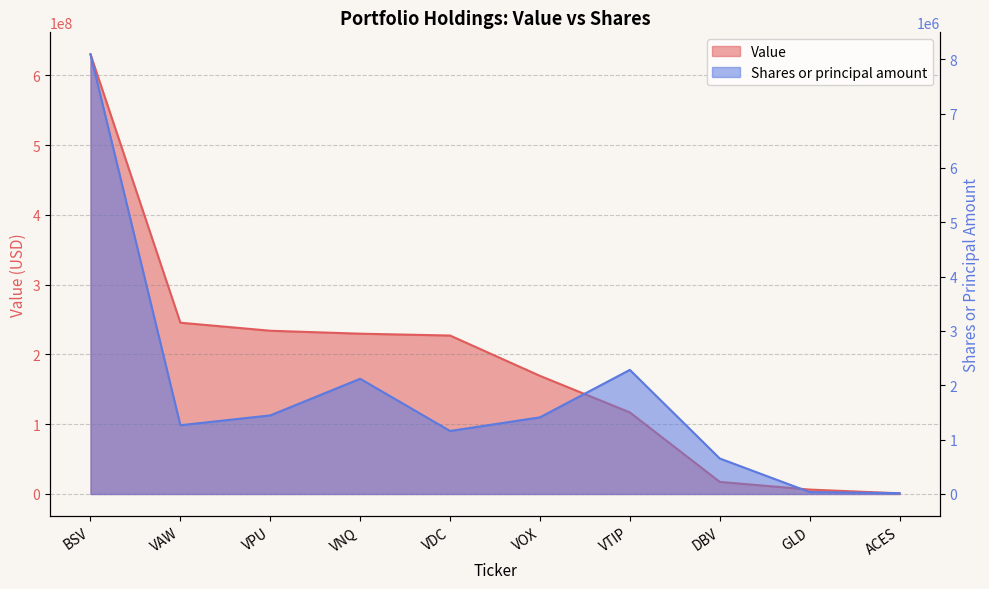

What is the minimum value shown in the chart?

15000